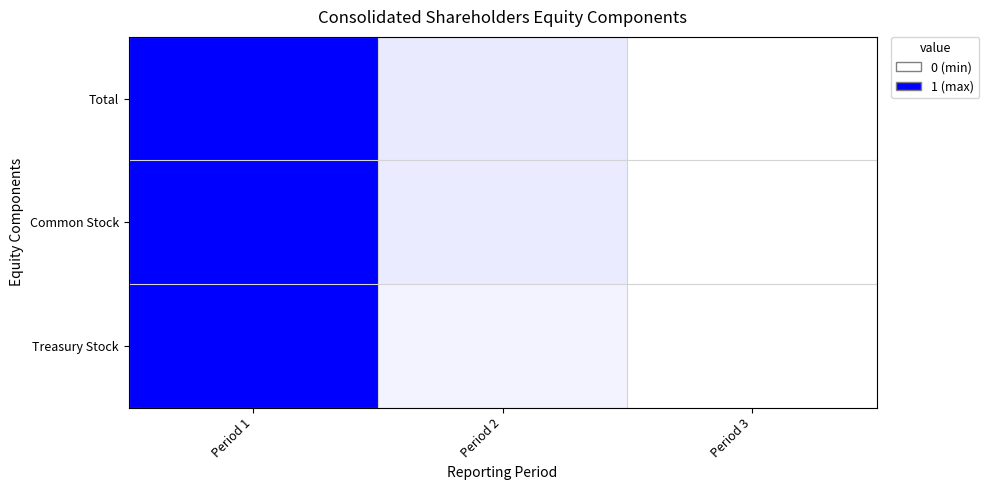

At which category does the chart reach its minimum across all series?

Period 3